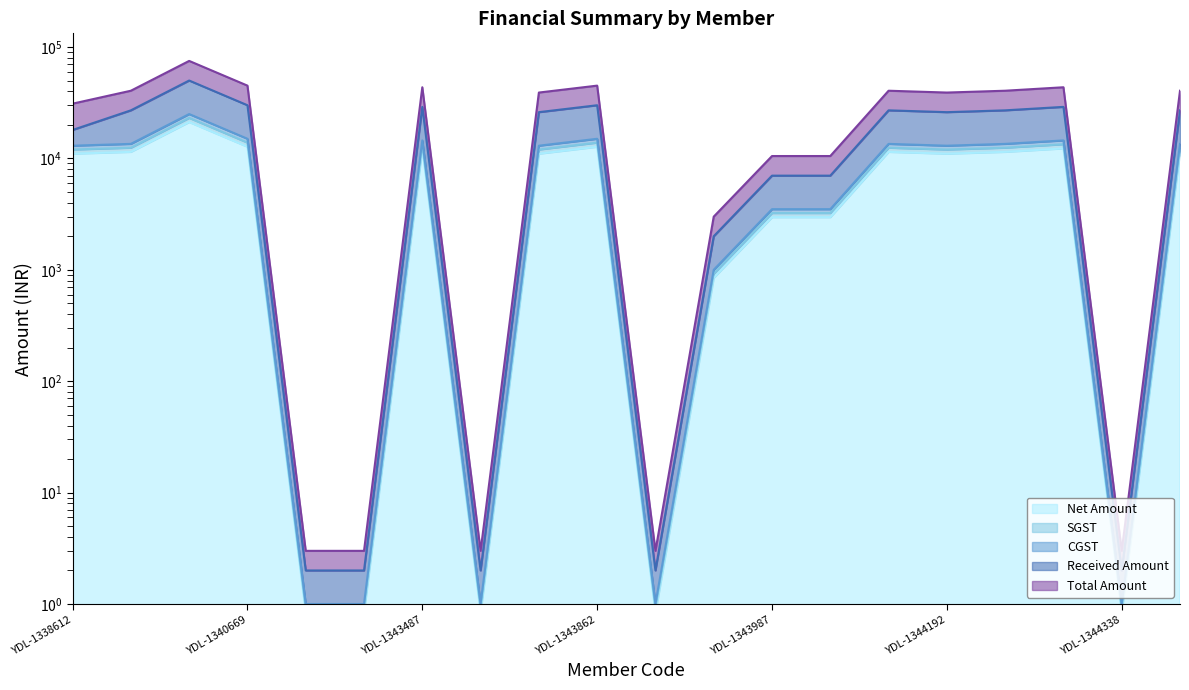

True or false: Net Amount and CGST cross at least once.

False